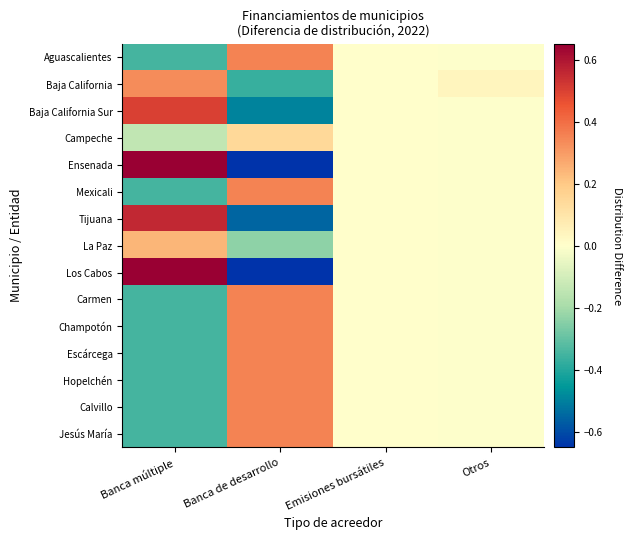

Reading left to right, extract all data points from this chart.

Aguascalientes: Banca múltiple=-0.3	Banca de desarrollo=0.4	Emisiones bursátiles=0.0	Otros=-0.0
Baja California: Banca múltiple=0.3	Banca de desarrollo=-0.4	Emisiones bursátiles=0.0	Otros=0.0
Baja California Sur: Banca múltiple=0.5	Banca de desarrollo=-0.5	Emisiones bursátiles=0.0	Otros=-0.0
Campeche: Banca múltiple=-0.1	Banca de desarrollo=0.1	Emisiones bursátiles=0.0	Otros=-0.0
Ensenada: Banca múltiple=0.7	Banca de desarrollo=-0.6	Emisiones bursátiles=0.0	Otros=-0.0
Mexicali: Banca múltiple=-0.3	Banca de desarrollo=0.4	Emisiones bursátiles=0.0	Otros=-0.0
Tijuana: Banca múltiple=0.6	Banca de desarrollo=-0.6	Emisiones bursátiles=0.0	Otros=-0.0
La Paz: Banca múltiple=0.2	Banca de desarrollo=-0.2	Emisiones bursátiles=0.0	Otros=-0.0
Los Cabos: Banca múltiple=0.7	Banca de desarrollo=-0.6	Emisiones bursátiles=0.0	Otros=-0.0
Carmen: Banca múltiple=-0.3	Banca de desarrollo=0.4	Emisiones bursátiles=0.0	Otros=-0.0
Champotón: Banca múltiple=-0.3	Banca de desarrollo=0.4	Emisiones bursátiles=0.0	Otros=-0.0
Escárcega: Banca múltiple=-0.3	Banca de desarrollo=0.4	Emisiones bursátiles=0.0	Otros=-0.0
Hopelchén: Banca múltiple=-0.3	Banca de desarrollo=0.4	Emisiones bursátiles=0.0	Otros=-0.0
Calvillo: Banca múltiple=-0.3	Banca de desarrollo=0.4	Emisiones bursátiles=0.0	Otros=-0.0
Jesús María: Banca múltiple=-0.3	Banca de desarrollo=0.4	Emisiones bursátiles=0.0	Otros=-0.0